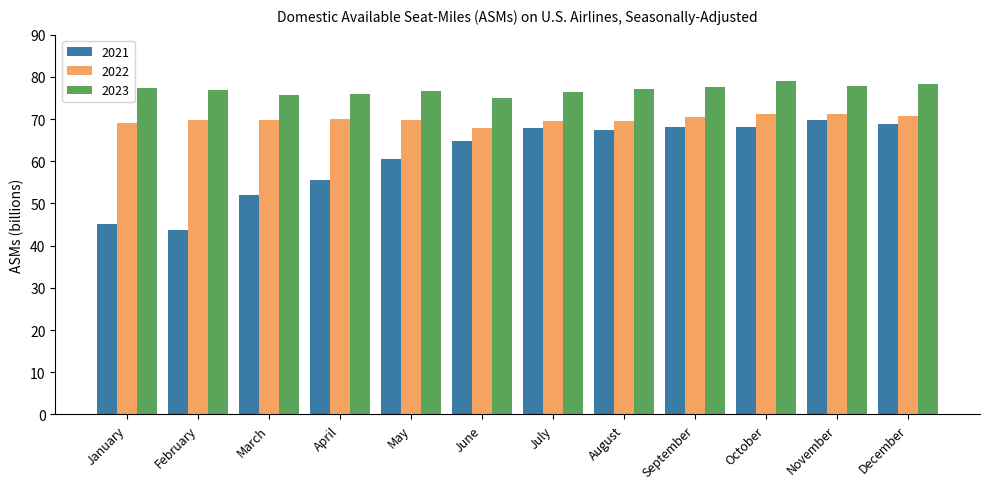

At which label does 2022 reach its minimum?

June